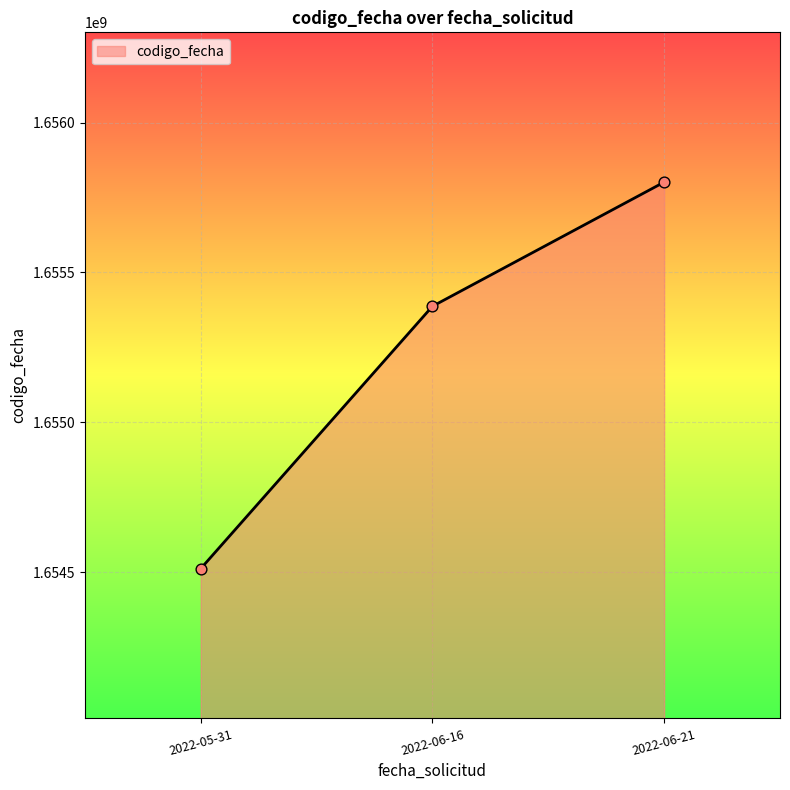

Which has a higher value, 2022-06-16 or 2022-05-31?

2022-06-16